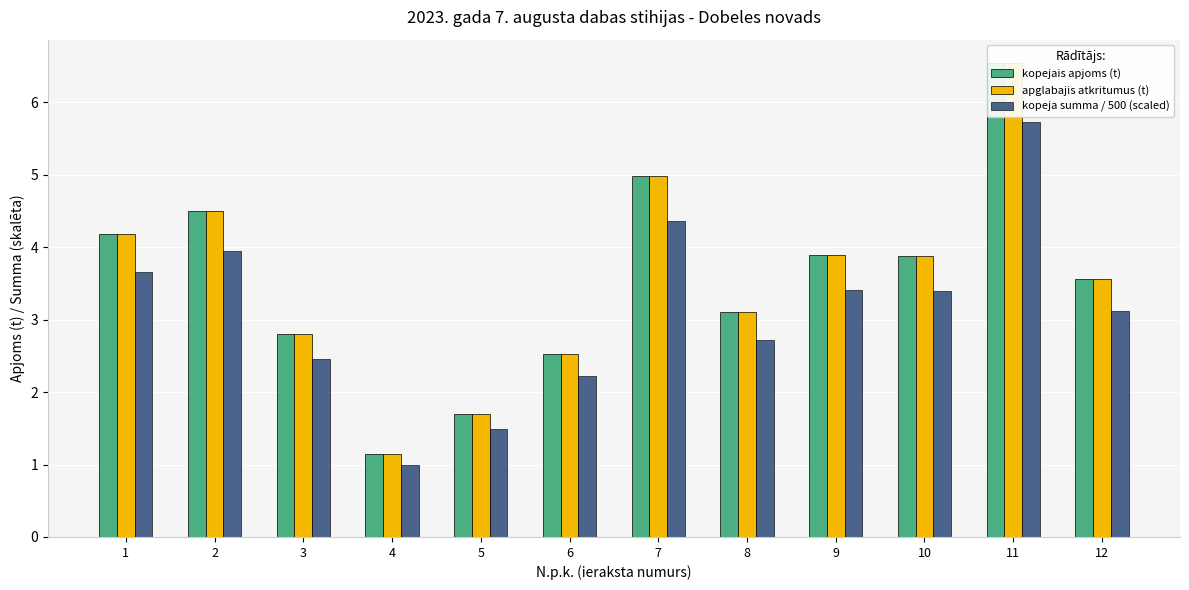

List the labels in order of kopeja summa / 500 (scaled) value, smallest first.

4, 5, 6, 3, 8, 12, 10, 9, 1, 2, 7, 11